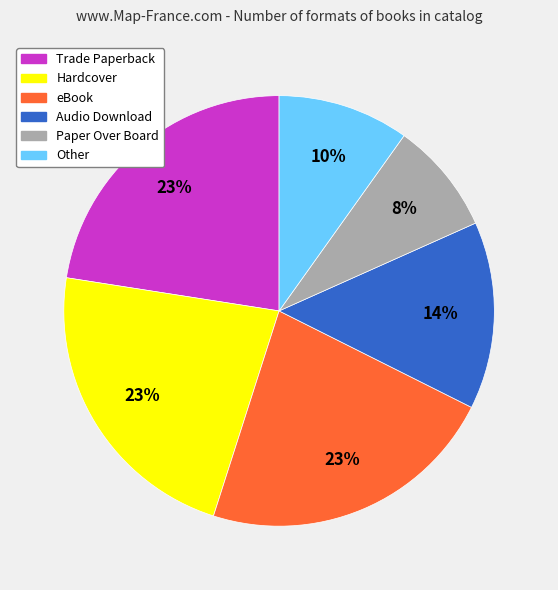

Which slice is the smallest?

Paper Over Board